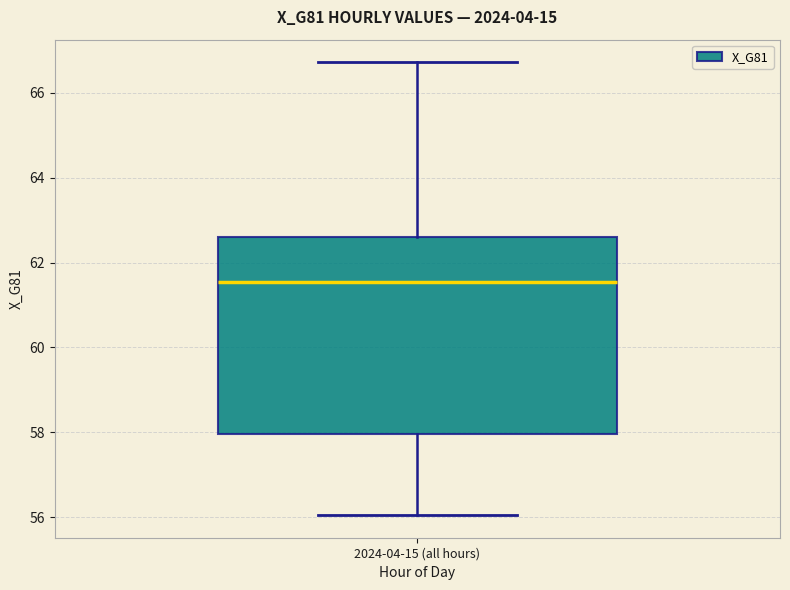

Where is the upper edge of the box for 2024-04-15 (all hours) on the y-axis? The values are not printed on the chart, so give them approximately, as read against the axis.

62.6